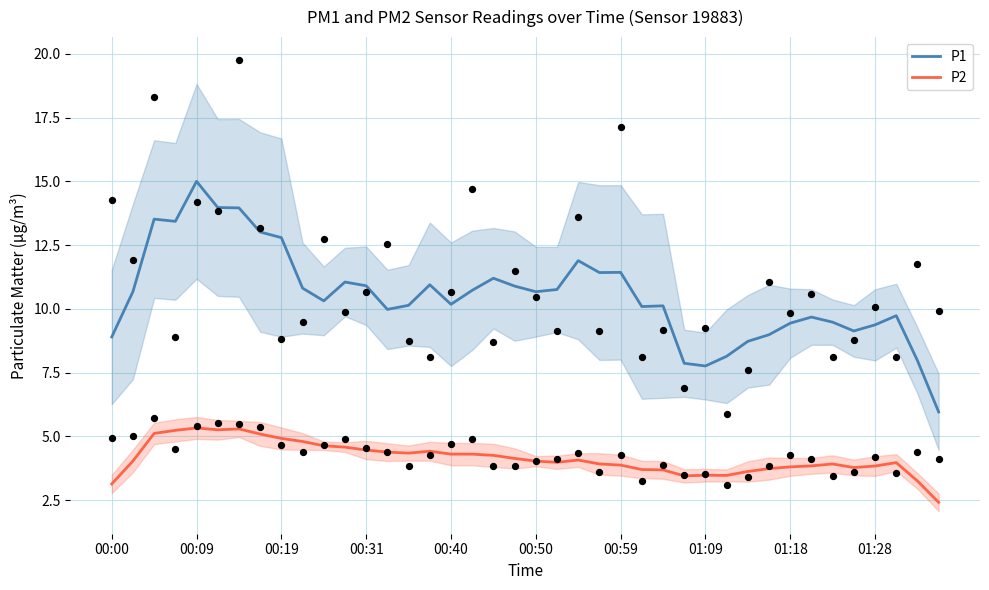

Is the value of P1 at 17 greater than the value of P2 at 37?

Yes